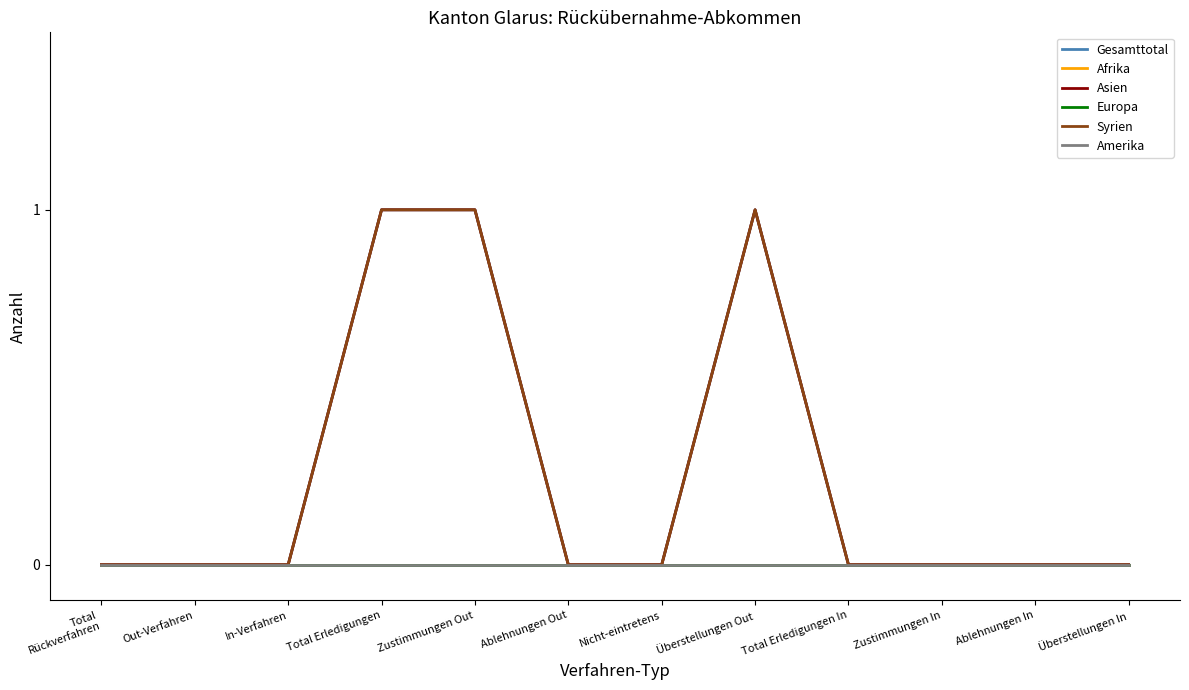

Which series has the largest total across all categories?

Gesamttotal